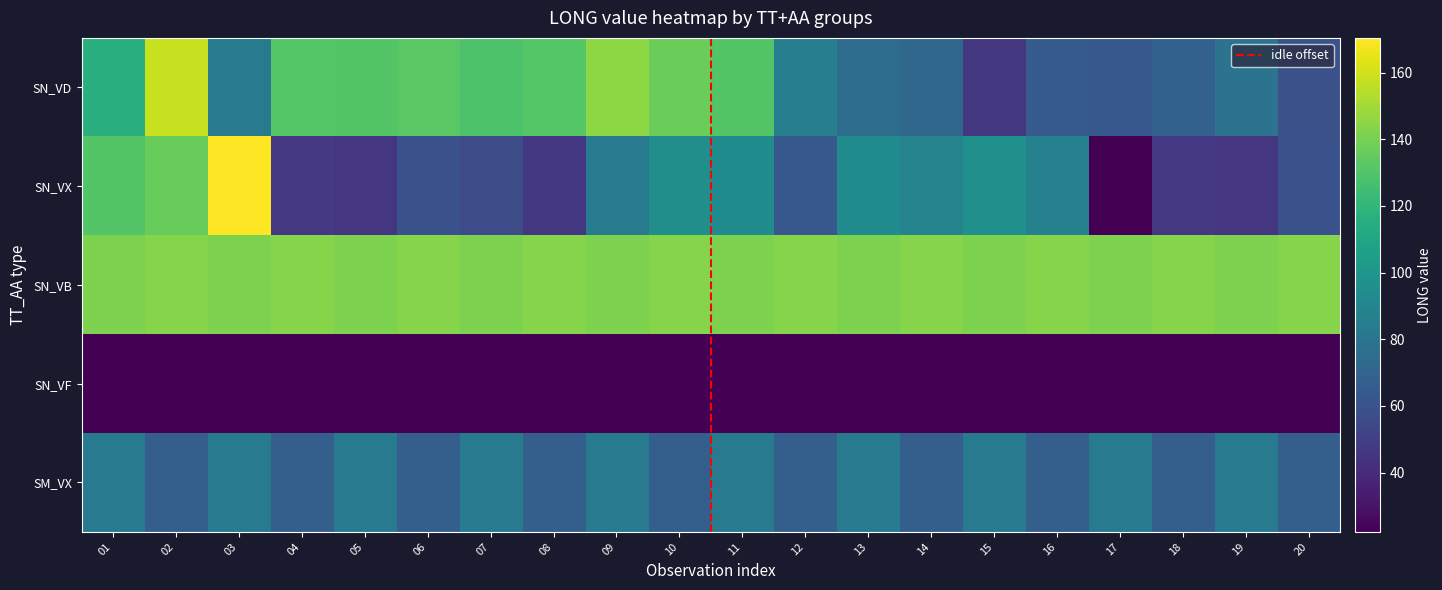

The SN_VD series shows 60.4 at 06. True or false?

False